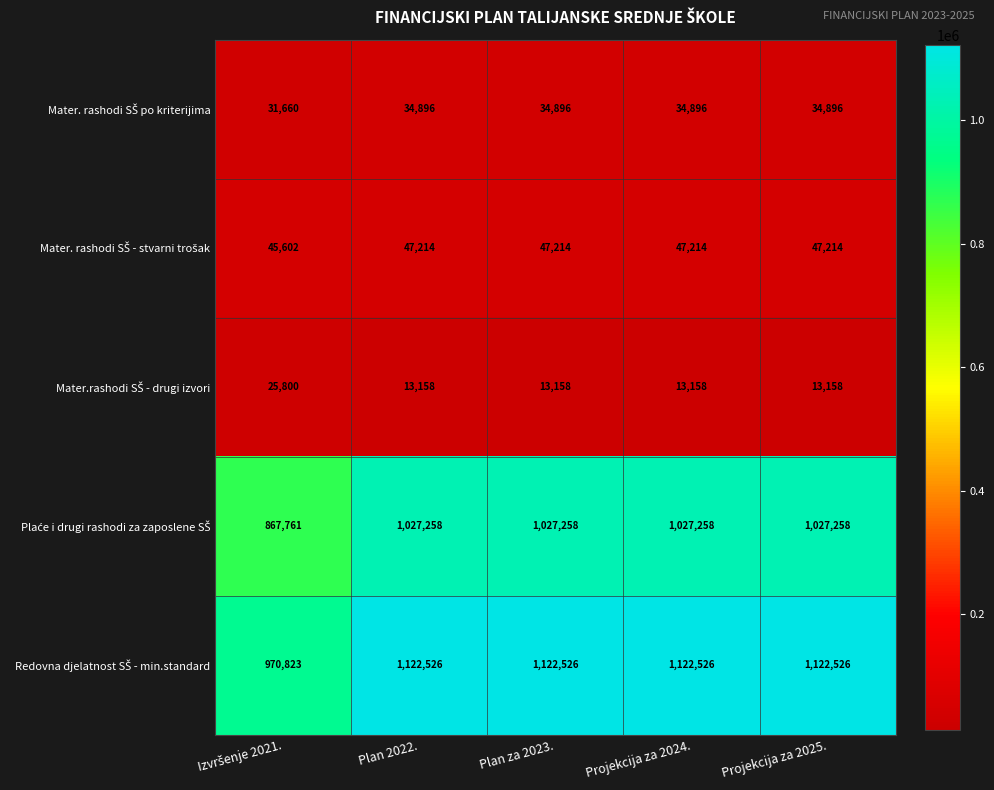

What is the difference between the highest and lowest values at Plan za 2023.?

1109368